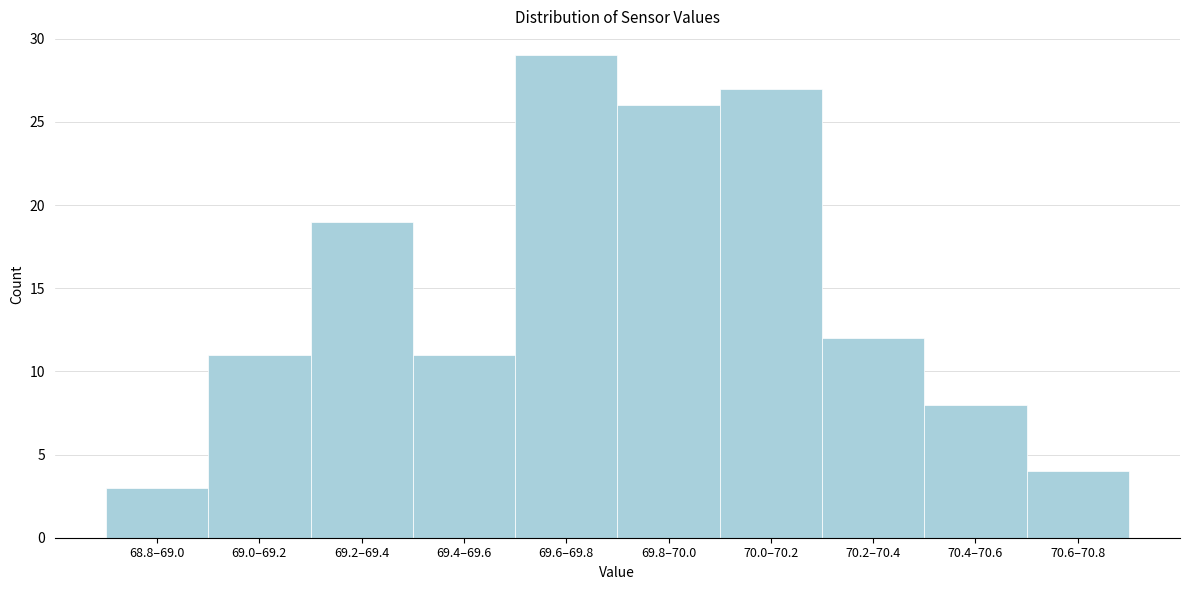

Reading left to right, extract all data points from this chart.

3	11	19	11	29	26	27	12	8	4